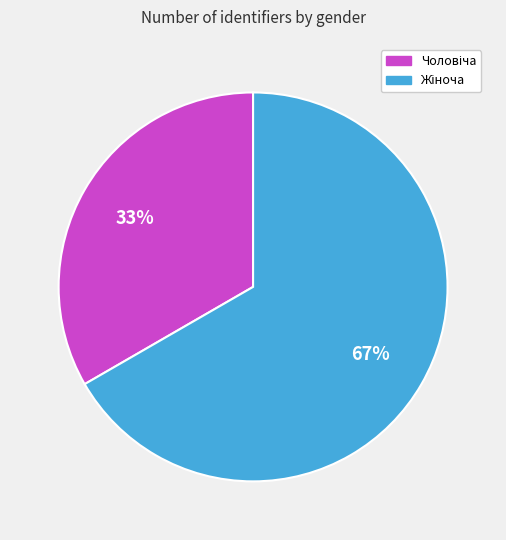

Is there any slice that represents more than half of the pie?

Yes